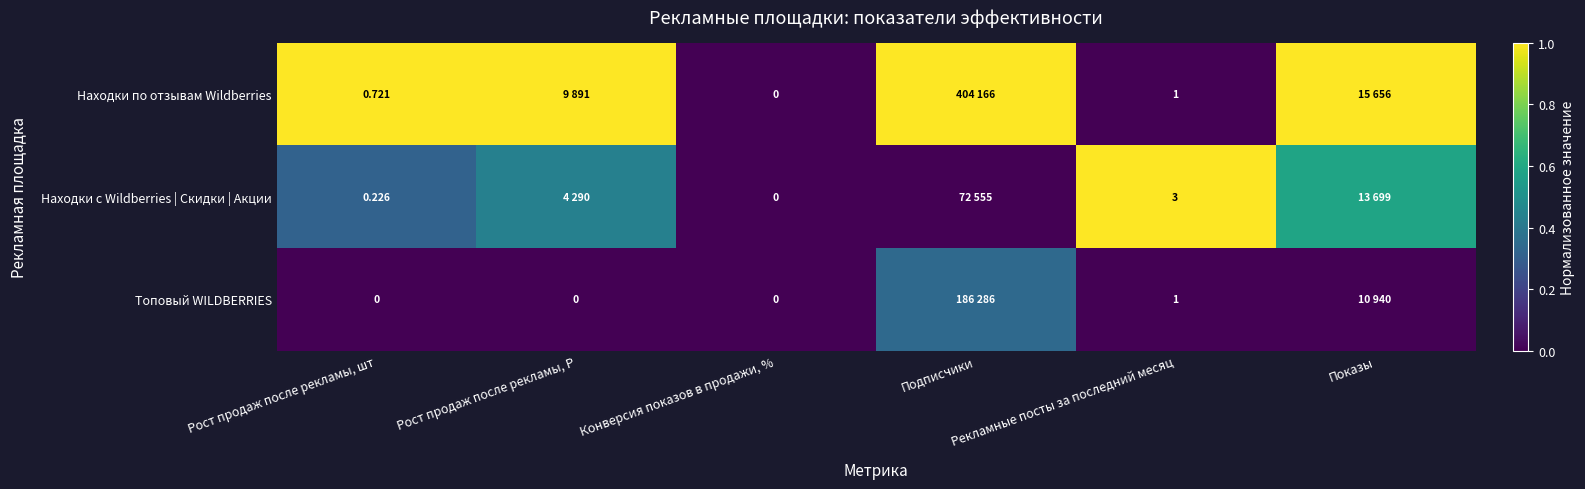

What is the difference between the second highest and second lowest values in the Находки с Wildberries | Скидки | Акции series?

0.6